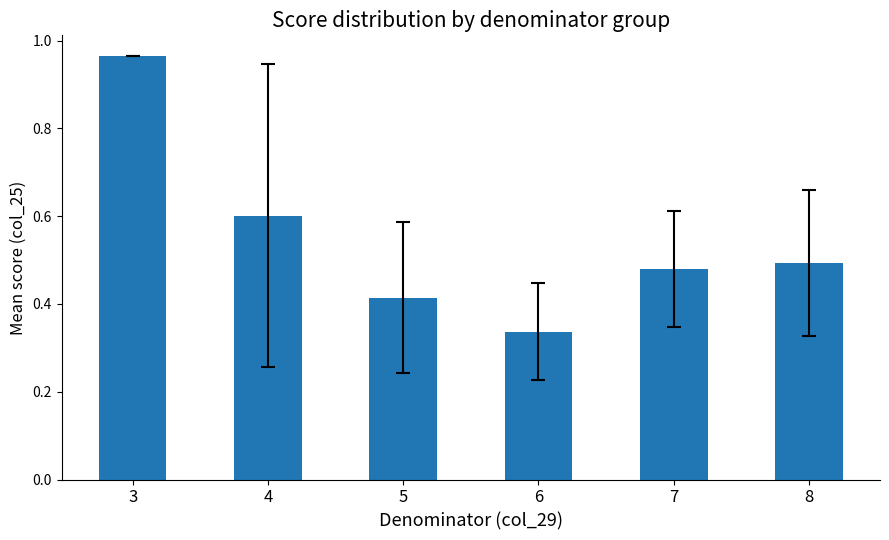

What is the approximate value at 4?

0.6